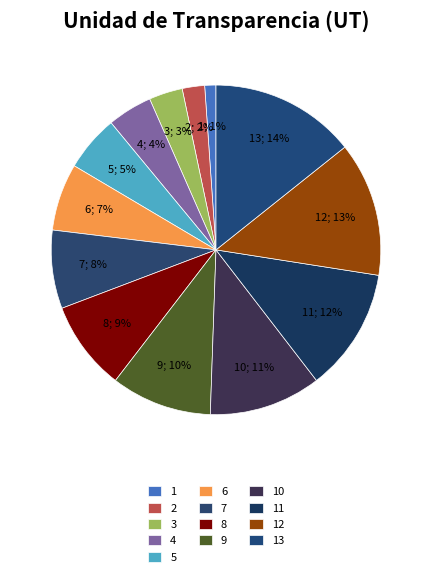

To the nearest percent, what percentage of the pie is 9?

10%